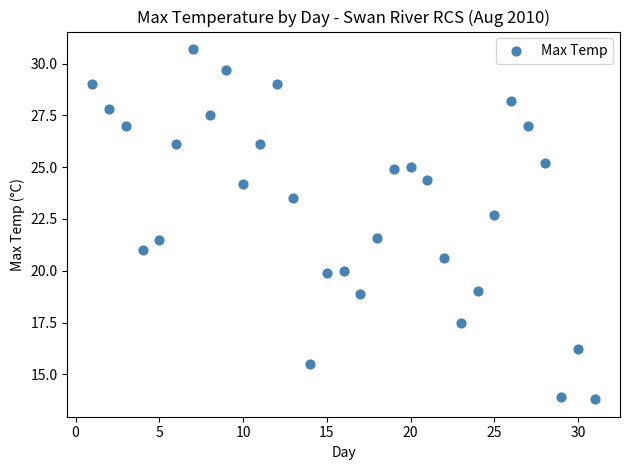

What is the range of X values (max minus min)?

30.0